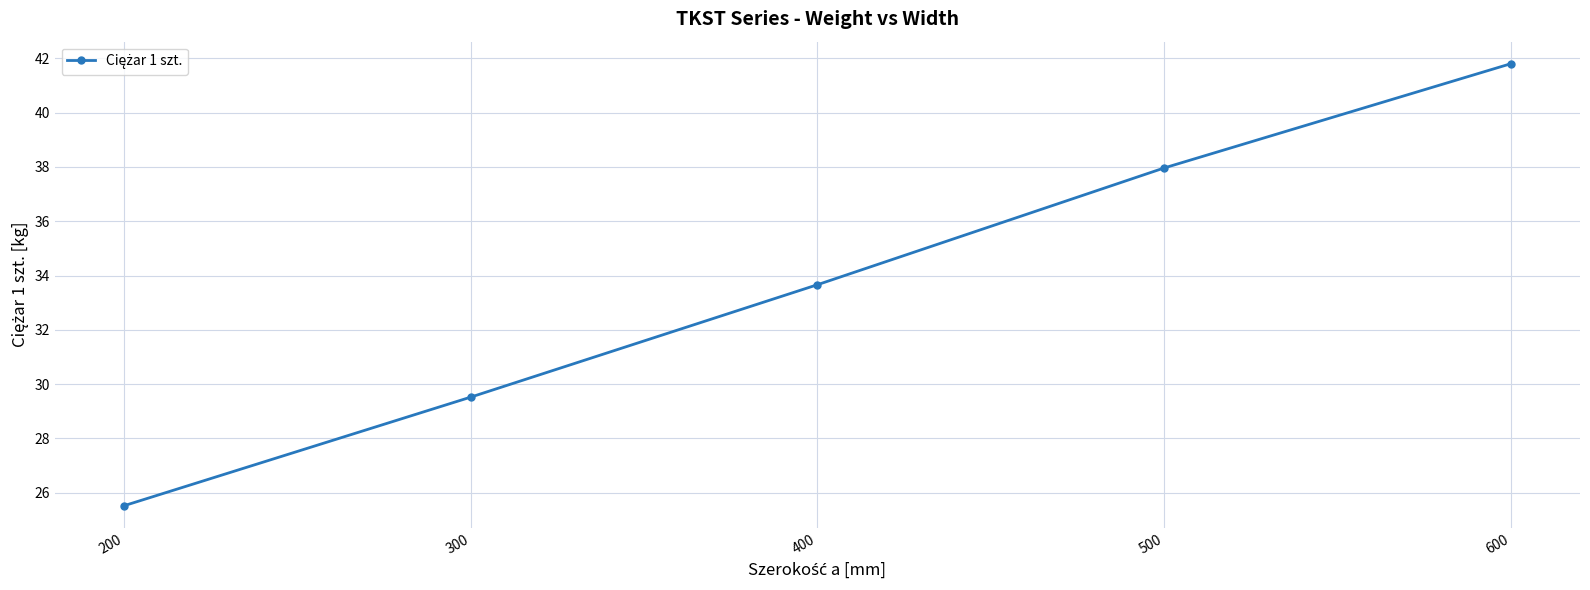

Is it true that the value at 400 is 33.7?

True